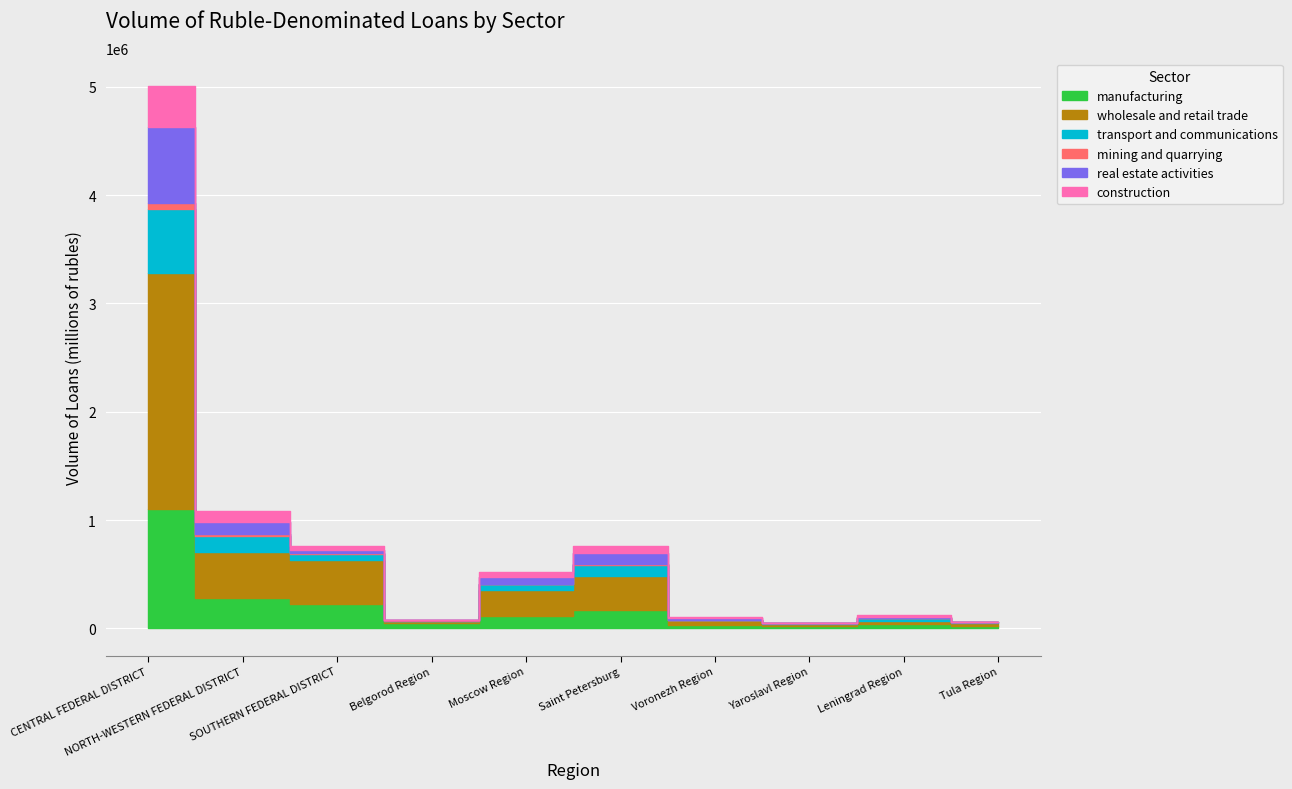

What is the average value of the construction series?

67178